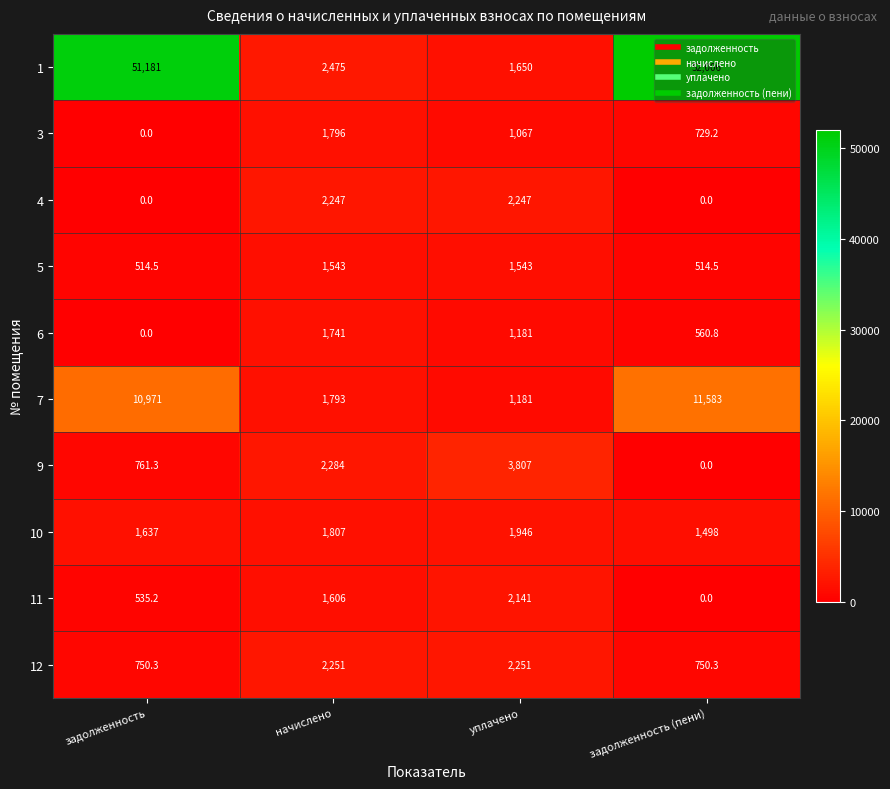

What is the spread (max minus min) of values at задолженность?

51181.0